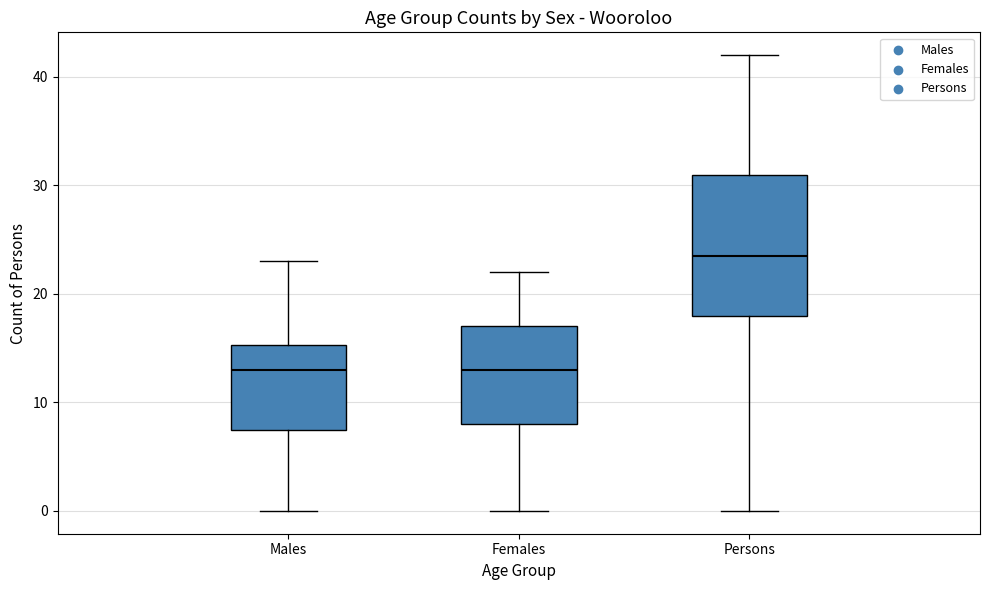

Reading left to right, transcribe this box plot: for each box, give where its median line is, the range the box spans, and where its two whiskers end, as read against the y-axis. The values are not printed on the chart, so give them approximately, as read against the axis.

Males: median 13, box 8 to 15, whiskers 0 to 23
Females: median 13, box 8 to 17, whiskers 0 to 22
Persons: median 24, box 18 to 31, whiskers 0 to 42